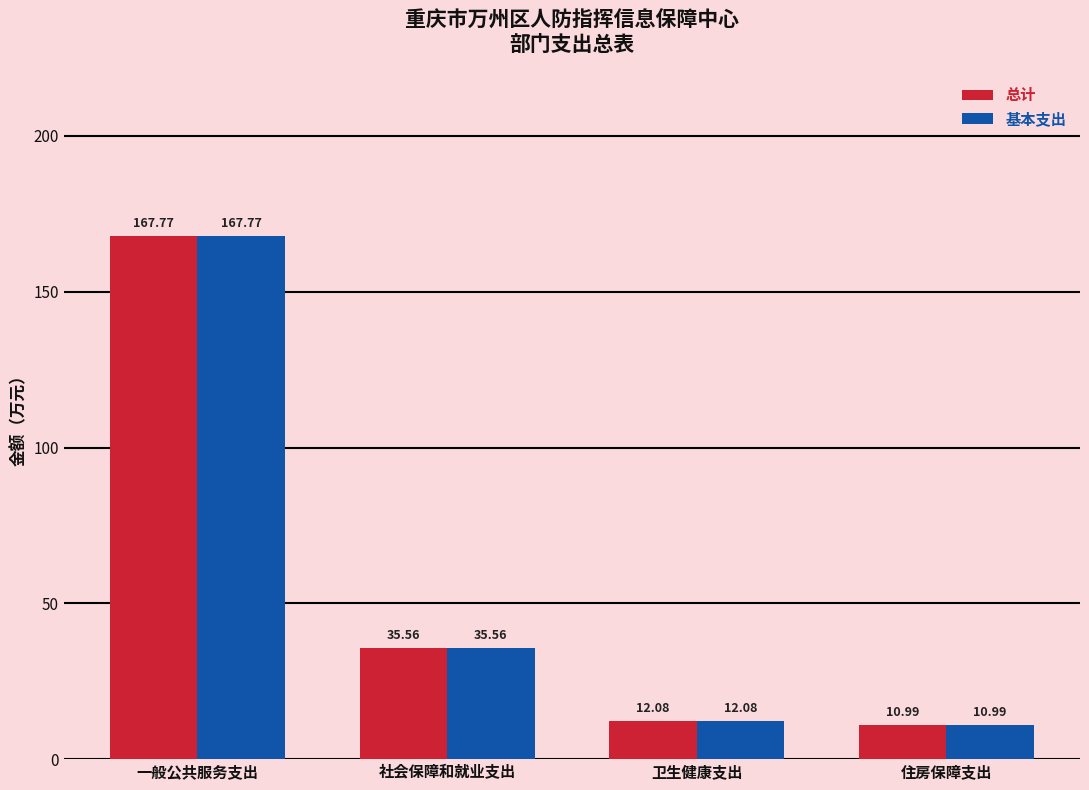

At which label does 基本支出 first exceed 35?

一般公共服务支出